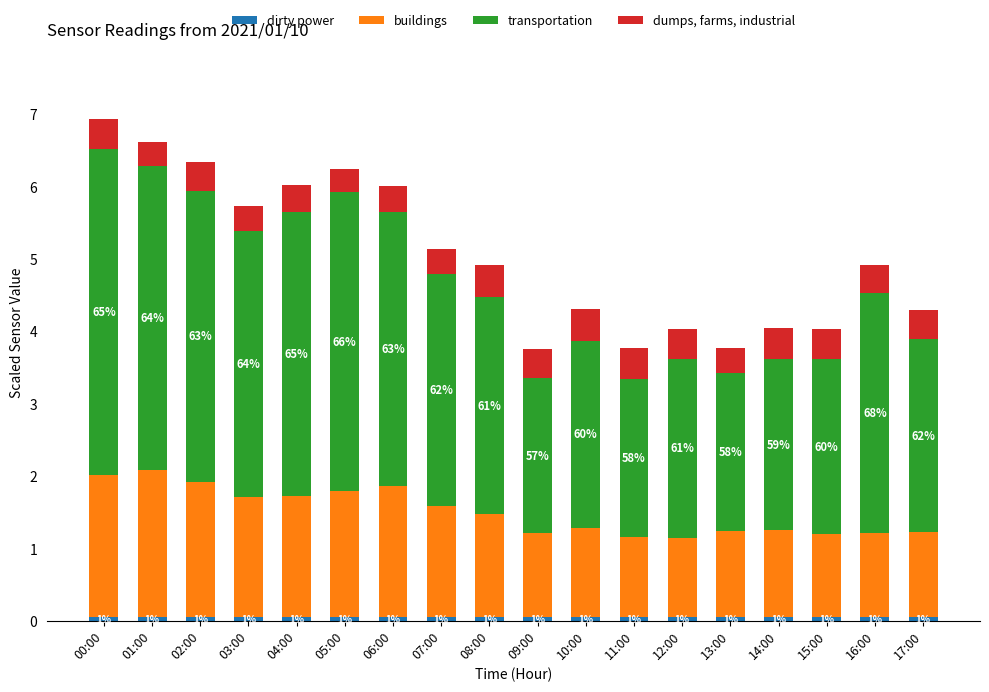

What is the value of the dirty power bar at the 1st from the left?

0.1